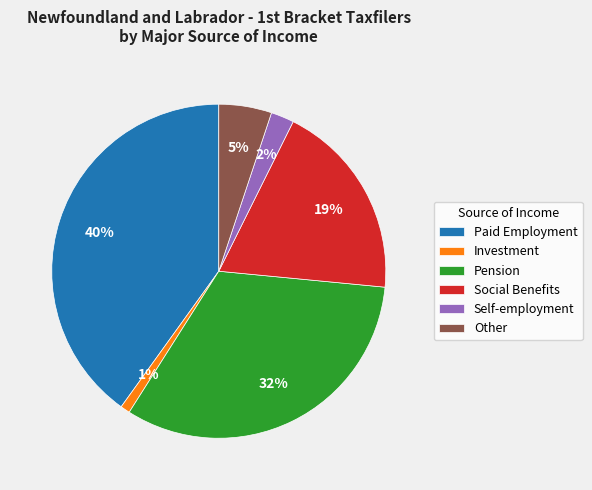

Is the sum of Paid Employment and Investment greater than half?

No